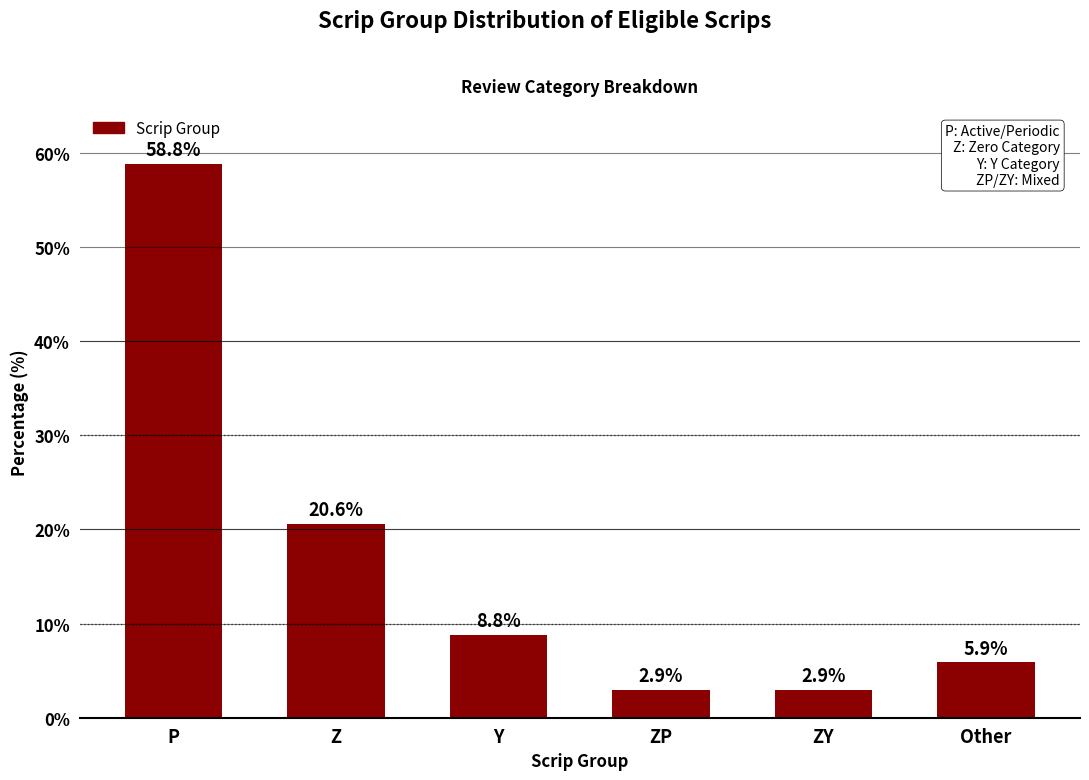

How many data points are less than 8?

3